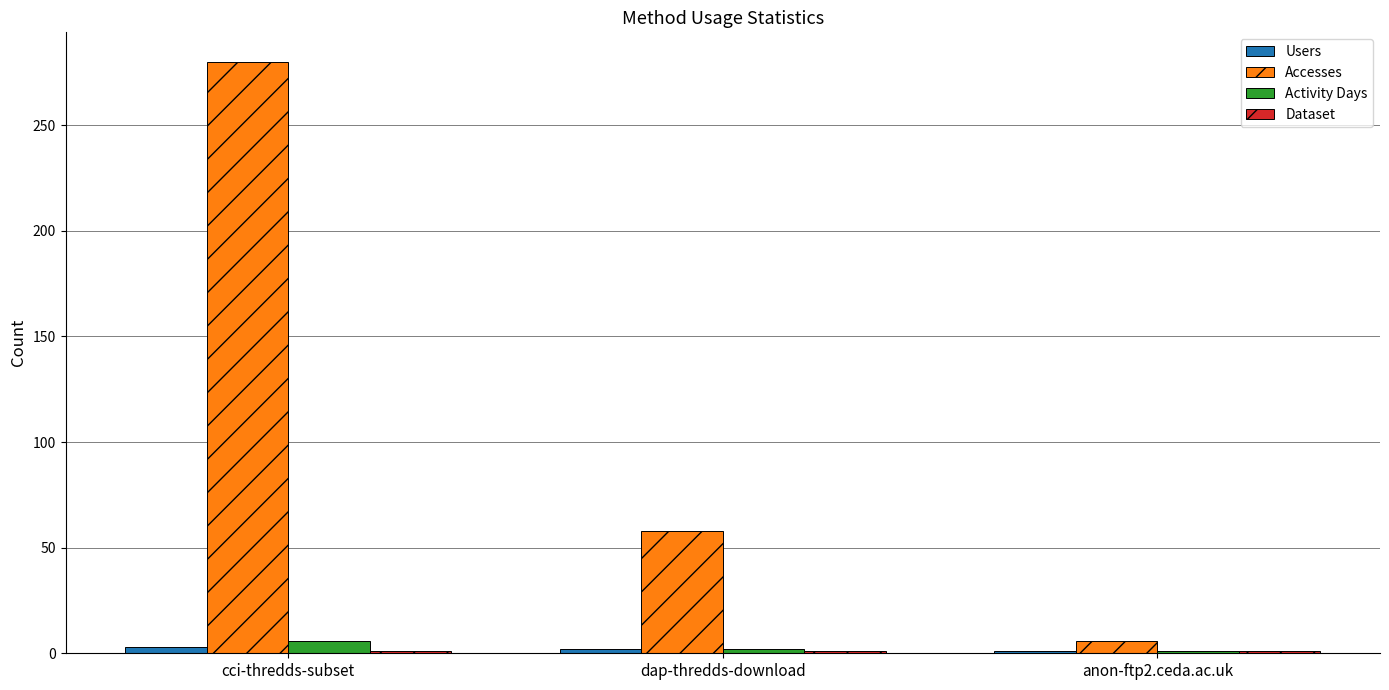

What is the total value across all series at dap-thredds-download?

63